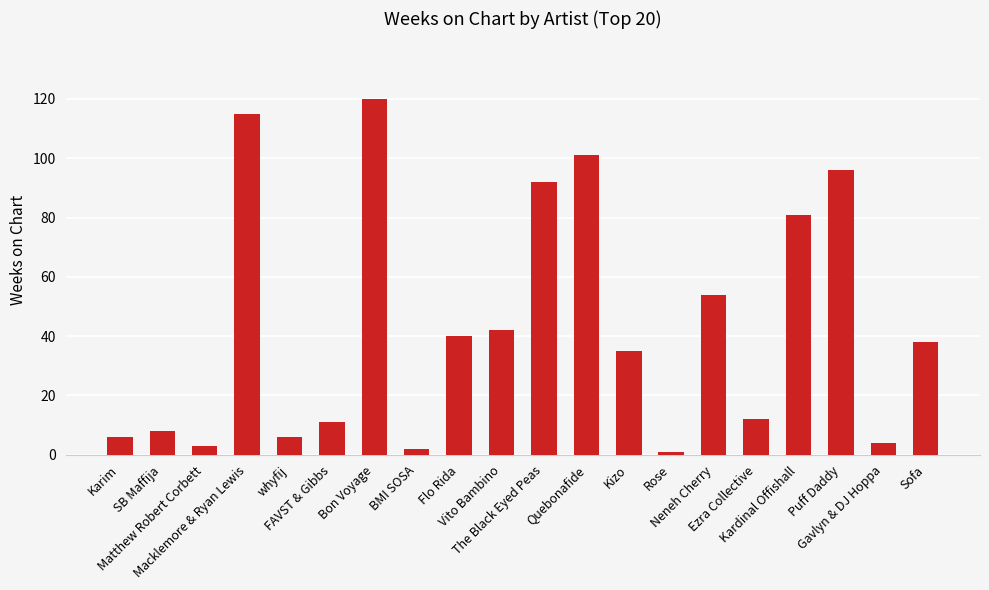

Reading left to right, list all the values displayed in this chart.

Karim=6	SB Maffija=8	Matthew Robert Corbett=3	Macklemore & Ryan Lewis=115	whyfij=6	FAVST & Gibbs=11	Bon Voyage=120	BMI SOSA=2	Flo Rida=40	Vito Bambino=42	The Black Eyed Peas=92	Quebonafide=101	Kizo=35	Rose=1	Neneh Cherry=54	Ezra Collective=12	Kardinal Offishall=81	Puff Daddy=96	Gavlyn & DJ Hoppa=4	Sofa=38